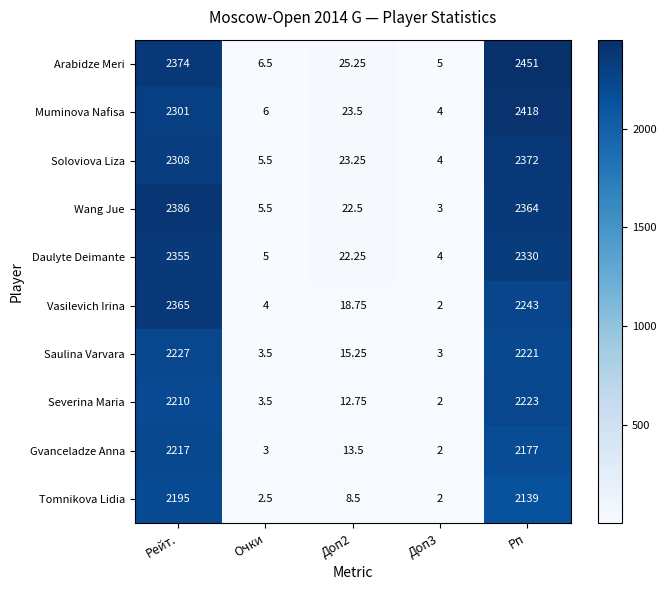

Rank the series by their maximum value, from lowest to highest.

Tomnikova Lidia, Gvanceladze Anna, Severina Maria, Saulina Varvara, Daulyte Deimante, Vasilevich Irina, Soloviova Liza, Wang Jue, Muminova Nafisa, Arabidze Meri